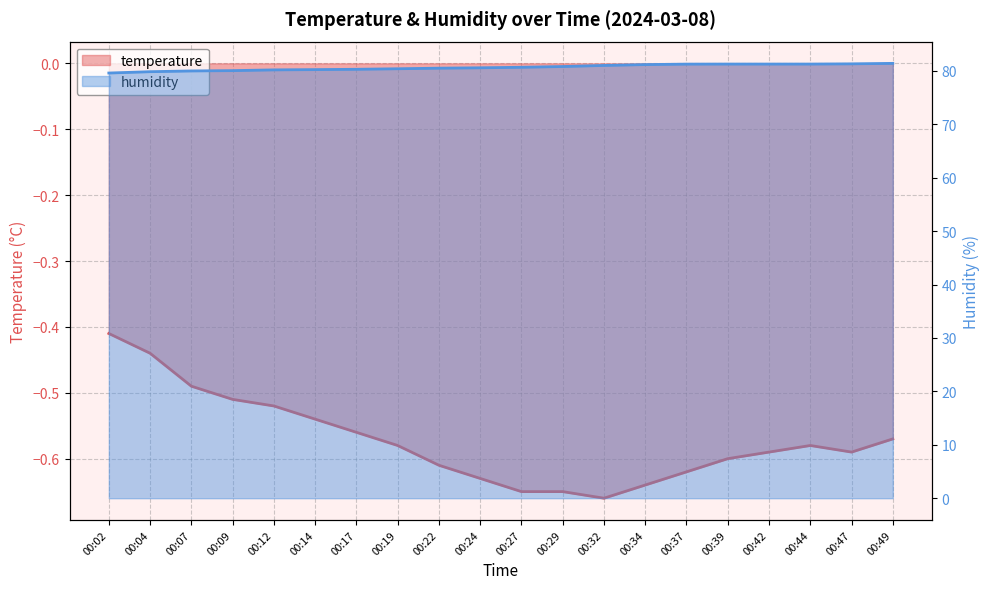

True or false: temperature and humidity cross at least once.

False